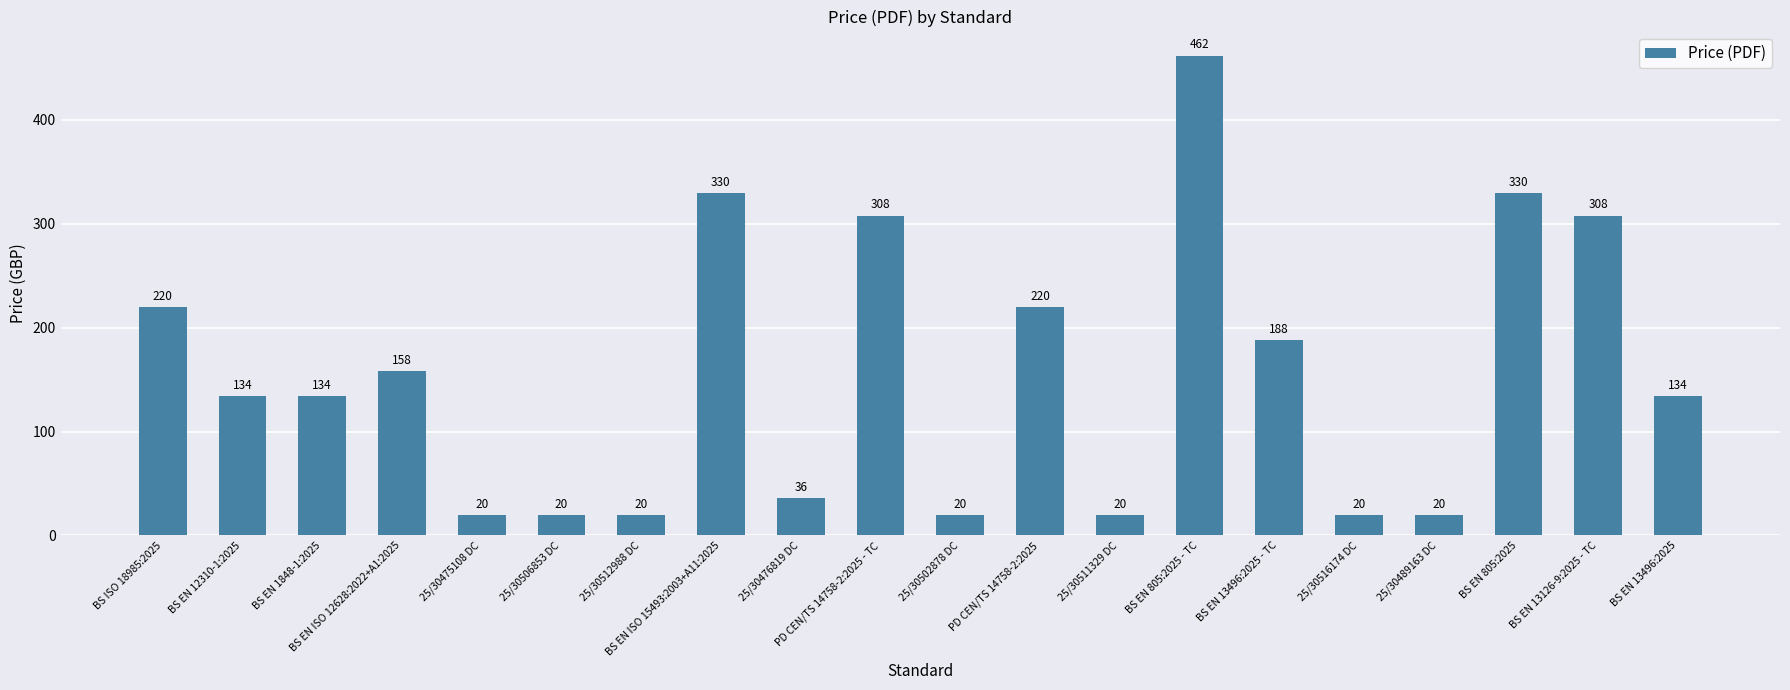

What value does the data have at 25/30511329 DC, to the nearest 5?

20